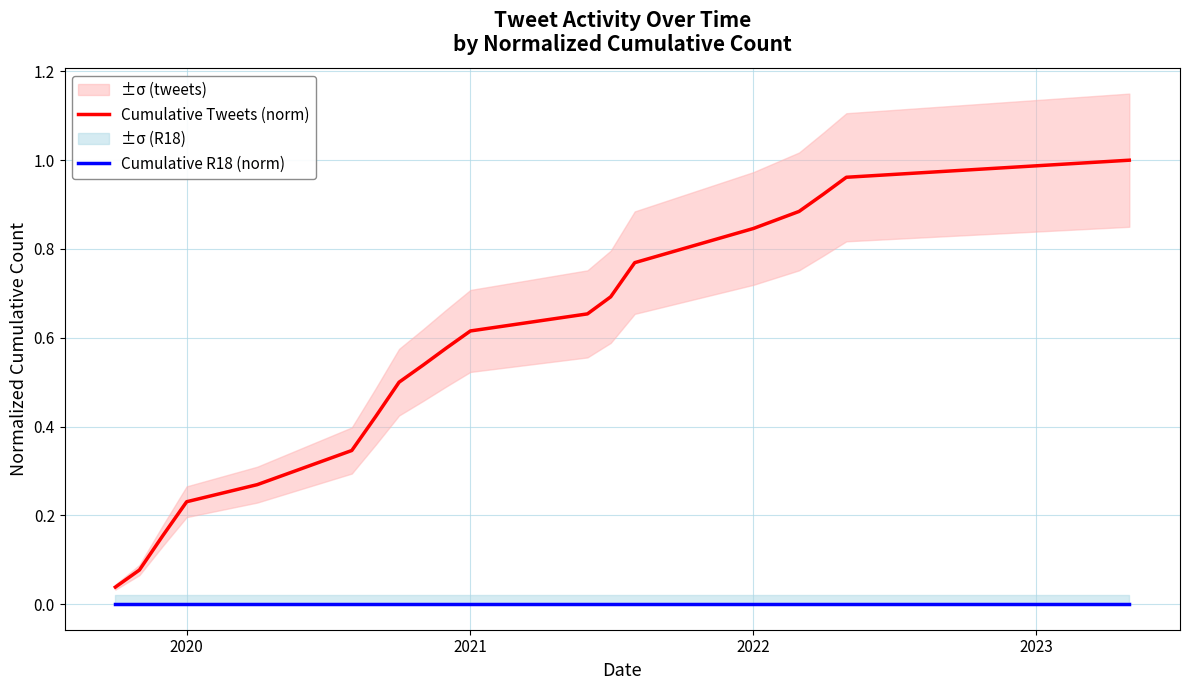

True or false: Cumulative R18 (norm) and Cumulative Tweets (norm) cross at least once.

False